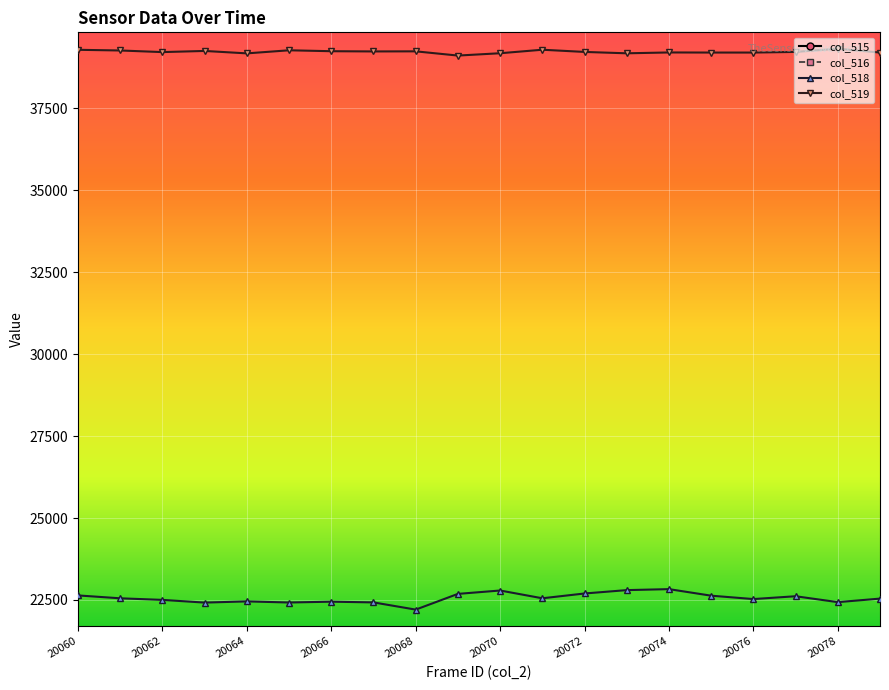

What is the maximum value for col_519?

39323